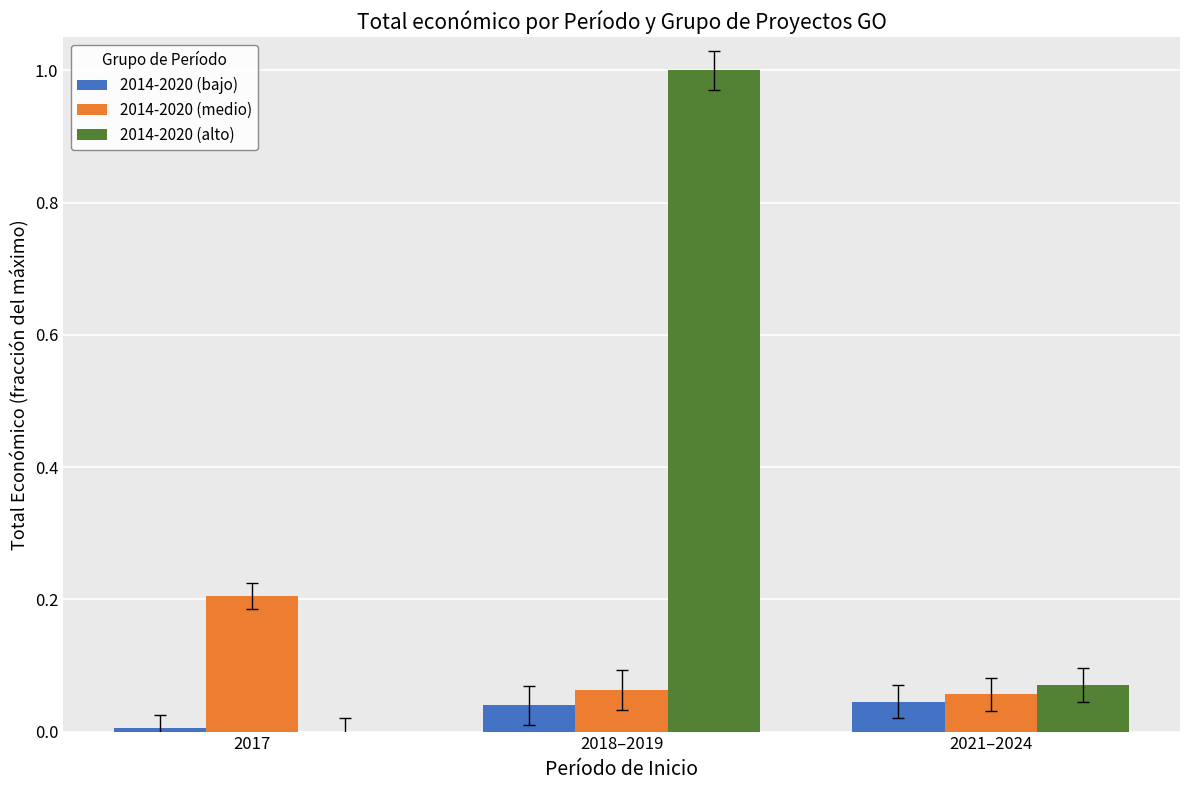

What is the sum of the 2014-2020 (alto) values at 2021–2024 and 2018–2019?

1.1